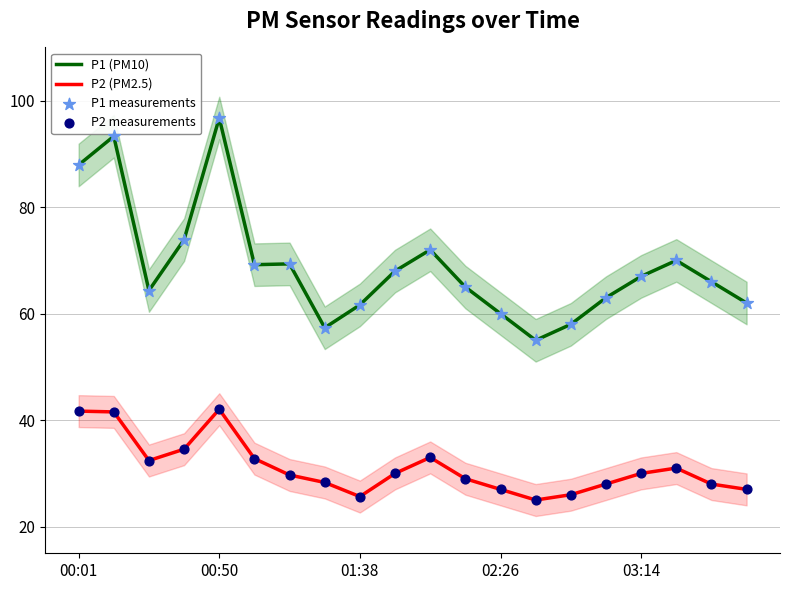

Which series reaches the maximum Y coordinate?

P1 (PM10)